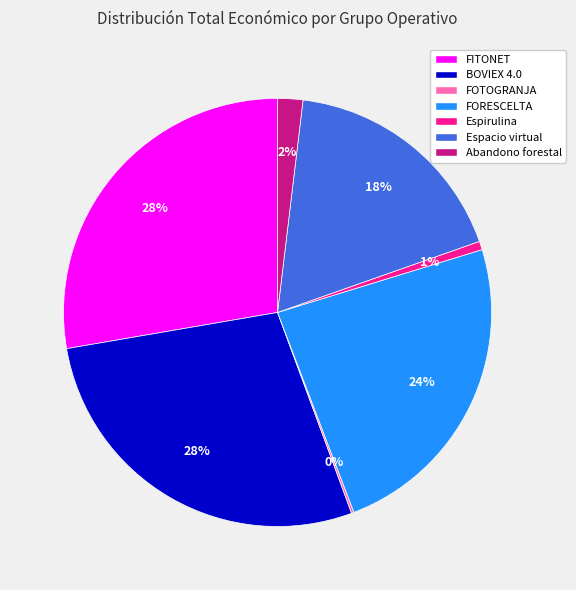

Does any single category account for the majority?

No